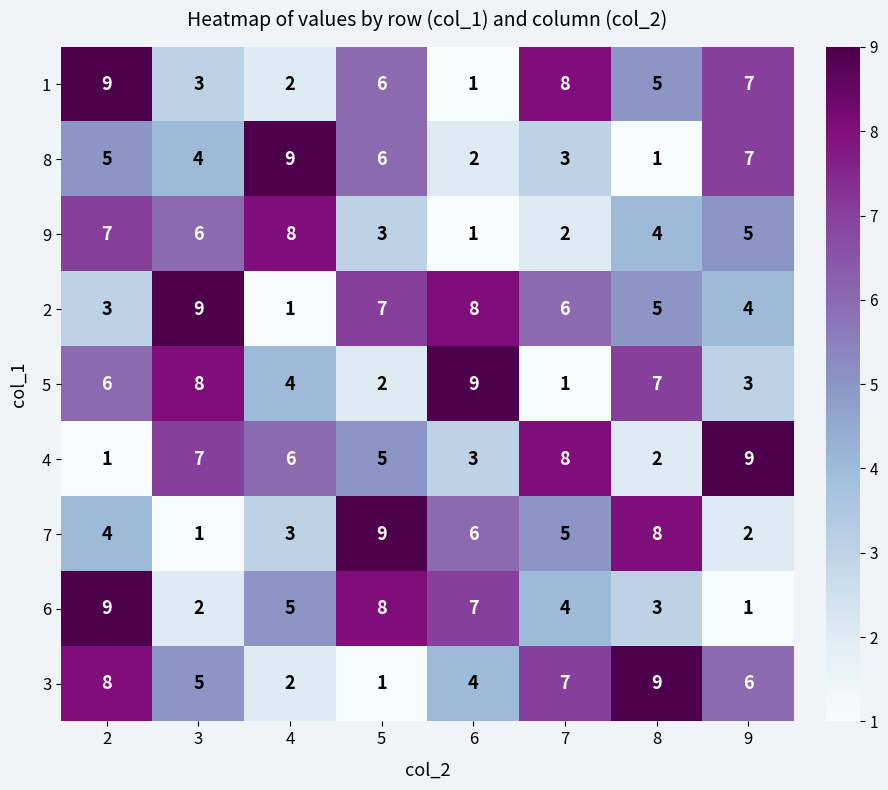

What is the sum of the 6 values at 6 and 3?

9